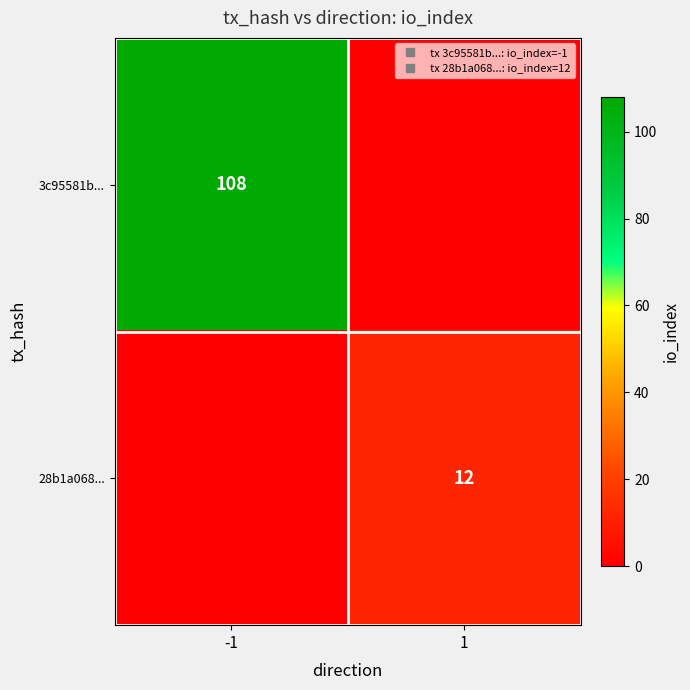

What is the difference between the highest and lowest values at -1?

108